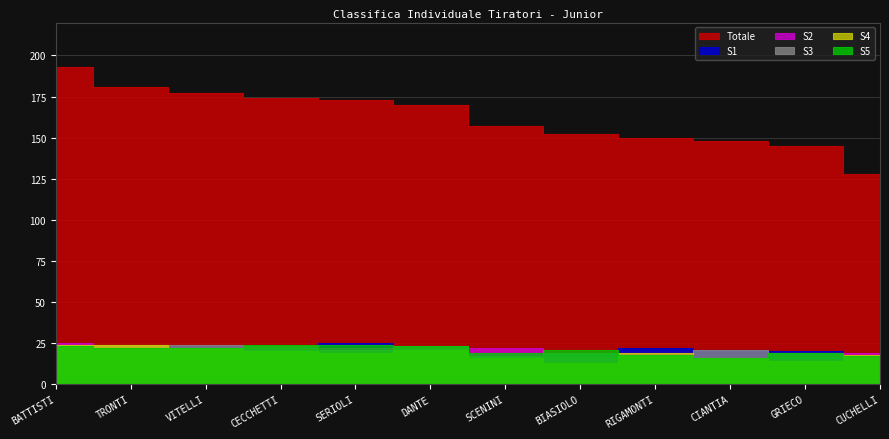

Does the chart display data point markers on the line(s)?

No